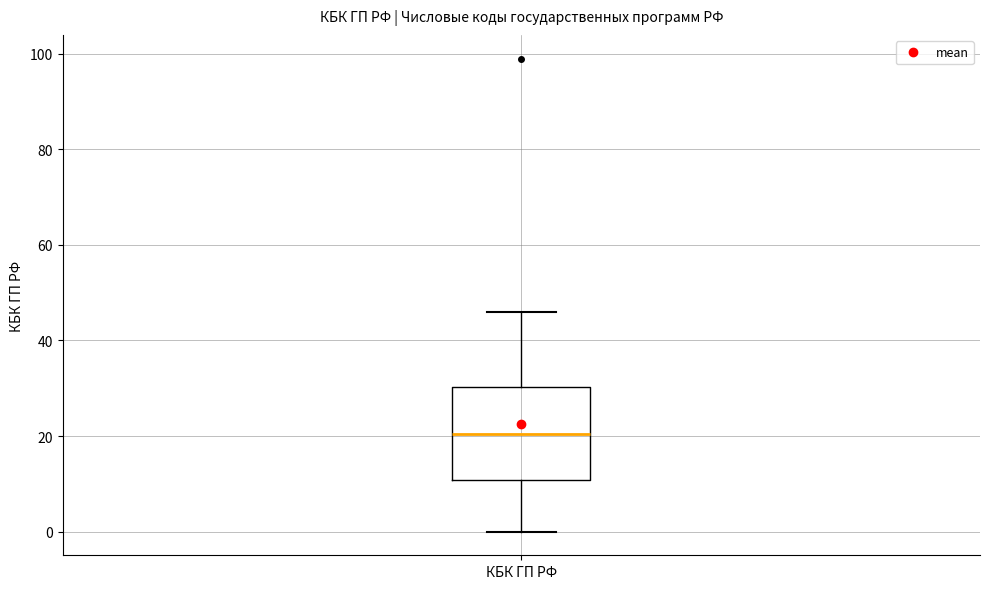

Where does the upper whisker of the box for КБК ГП РФ end on the y-axis? The values are not printed on the chart, so give them approximately, as read against the axis.

46